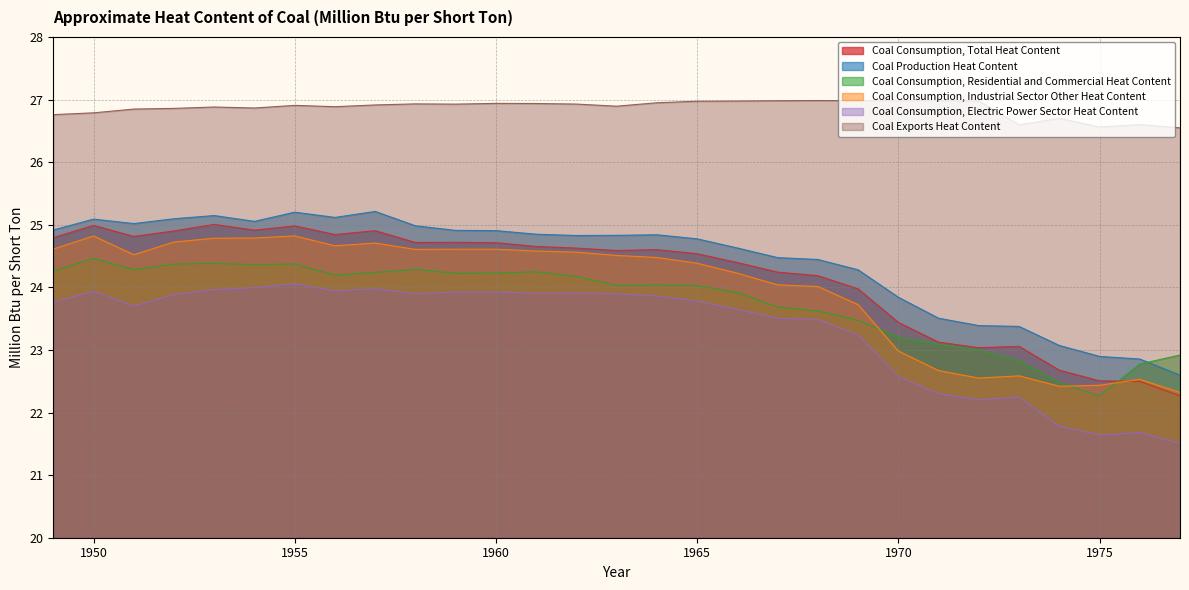

How many interior local valleys does the Coal Exports Heat Content series have?

6